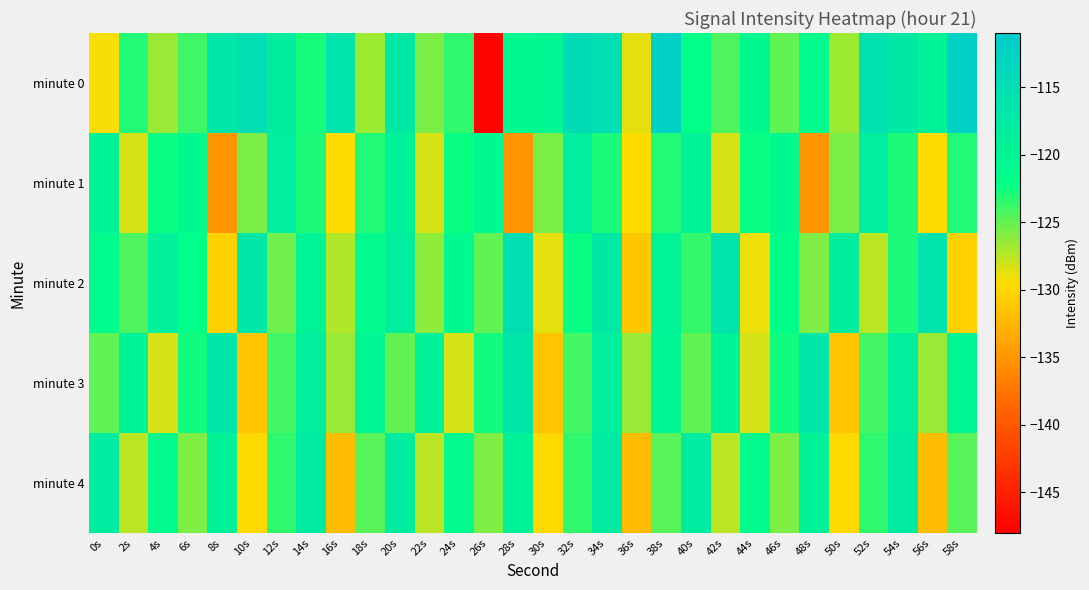

Reading left to right, transcribe all the data shown in this chart.

minute 0: 0s=-129.2	2s=-123.0	4s=-126.5	6s=-124.0	8s=-116.7	10s=-115.3	12s=-118.3	14s=-122.8	16s=-116.5	18s=-126.6	20s=-117.4	22s=-125.7	24s=-123.4	26s=-147.7	28s=-120.9	30s=-120.3	32s=-114.8	34s=-115.0	36s=-128.7	38s=-111.9	40s=-122.0	42s=-124.3	44s=-120.9	46s=-124.9	48s=-121.3	50s=-126.7	52s=-115.8	54s=-117.4	56s=-119.3	58s=-112.3
minute 1: 0s=-119.4	2s=-128.2	4s=-122.4	6s=-120.6	8s=-135.0	10s=-125.7	12s=-118.4	14s=-123.0	16s=-129.5	18s=-123.0	20s=-119.4	22s=-128.2	24s=-122.4	26s=-120.6	28s=-135.0	30s=-125.7	32s=-118.4	34s=-123.0	36s=-129.5	38s=-123.0	40s=-119.4	42s=-128.2	44s=-122.4	46s=-120.6	48s=-135.0	50s=-125.7	52s=-118.4	54s=-123.0	56s=-129.5	58s=-123.0
minute 2: 0s=-121.5	2s=-124.3	4s=-118.9	6s=-122.1	8s=-130.5	10s=-116.8	12s=-125.4	14s=-119.7	16s=-127.3	18s=-121.0	20s=-118.6	22s=-126.2	24s=-120.8	26s=-124.9	28s=-115.3	30s=-128.7	32s=-122.4	34s=-117.5	36s=-131.2	38s=-119.8	40s=-123.6	42s=-116.4	44s=-129.0	46s=-121.7	48s=-125.8	50s=-118.3	52s=-127.6	54s=-122.9	56s=-116.1	58s=-130.4
minute 3: 0s=-125.0	2s=-119.5	4s=-128.3	6s=-122.7	8s=-116.9	10s=-131.4	12s=-124.1	14s=-118.6	16s=-126.5	18s=-120.2	20s=-125.0	22s=-119.5	24s=-128.3	26s=-122.7	28s=-116.9	30s=-131.4	32s=-124.1	34s=-118.6	36s=-126.5	38s=-120.2	40s=-125.0	42s=-119.5	44s=-128.3	46s=-122.7	48s=-116.9	50s=-131.4	52s=-124.1	54s=-118.6	56s=-126.5	58s=-120.2
minute 4: 0s=-118.2	2s=-127.6	4s=-121.3	6s=-125.8	8s=-119.4	10s=-129.7	12s=-123.5	14s=-117.8	16s=-132.1	18s=-124.6	20s=-118.2	22s=-127.6	24s=-121.3	26s=-125.8	28s=-119.4	30s=-129.7	32s=-123.5	34s=-117.8	36s=-132.1	38s=-124.6	40s=-118.2	42s=-127.6	44s=-121.3	46s=-125.8	48s=-119.4	50s=-129.7	52s=-123.5	54s=-117.8	56s=-132.1	58s=-124.6